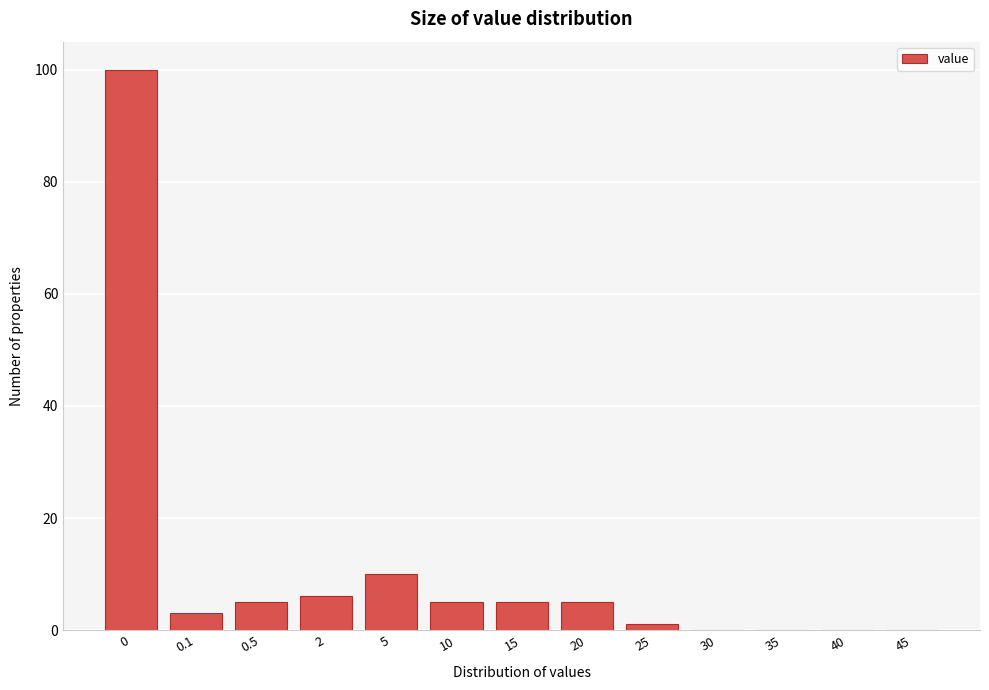

Reading right to left, what are all the values shown in this chart?

45=0	40=0	35=0	30=0	25=1	20=5	15=5	10=5	5=10	2=6	0.5=5	0.1=3	0=100